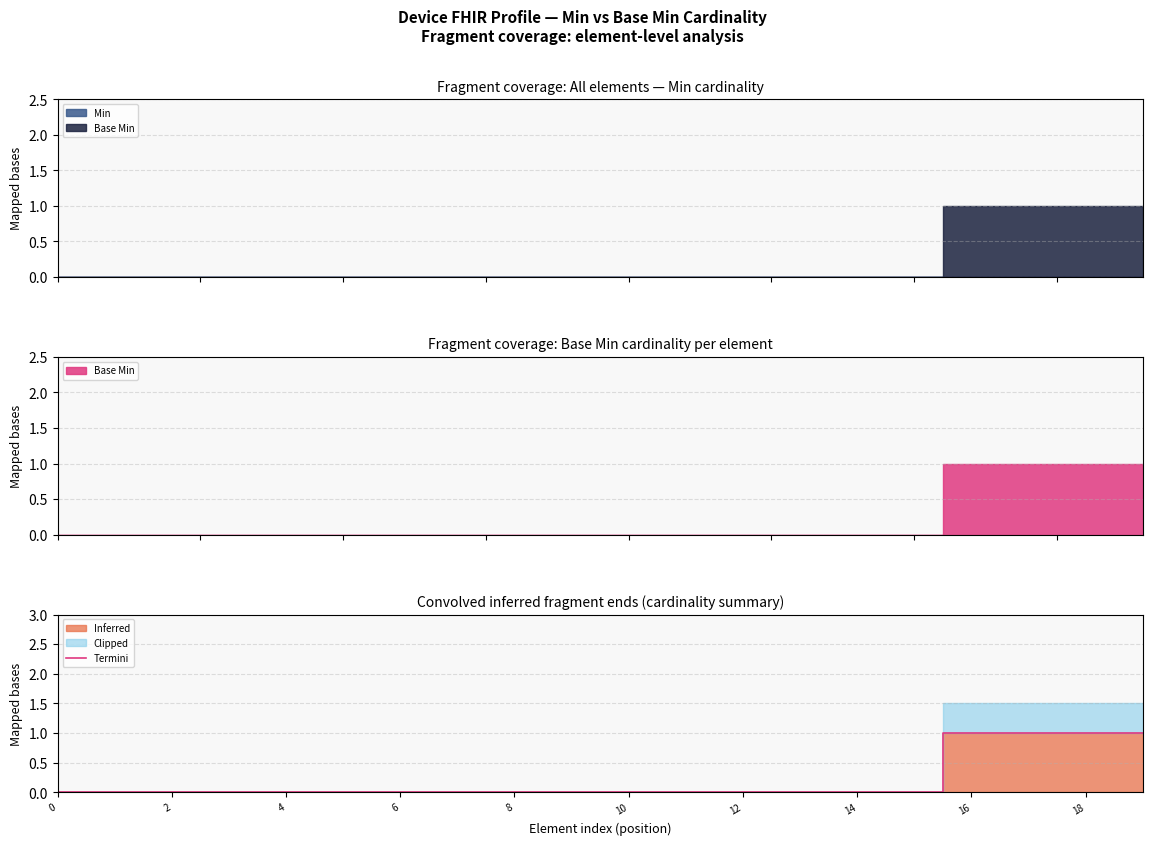

Reading left to right, what are all the values shown in this chart?

0	0	0	0	0	0	0	0	0	0	0	0	0	0	0	0	1	1	1	1